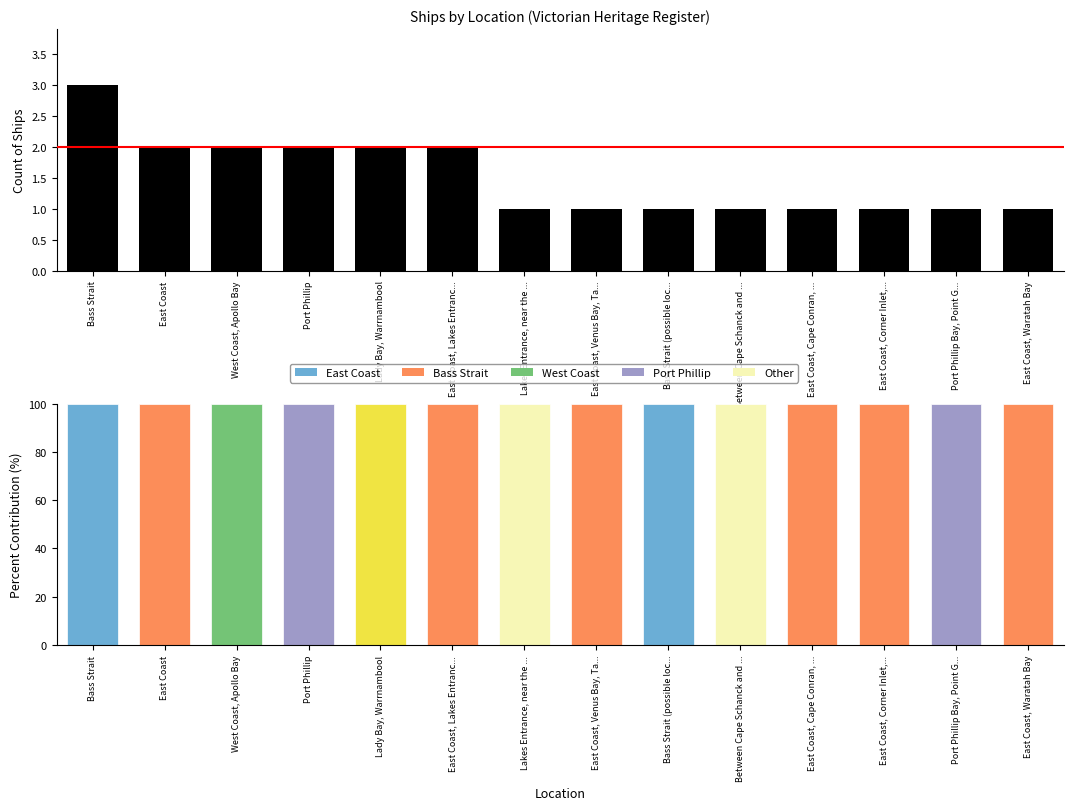

At which label does Count reach its minimum?

Lakes Entrance, near the ...